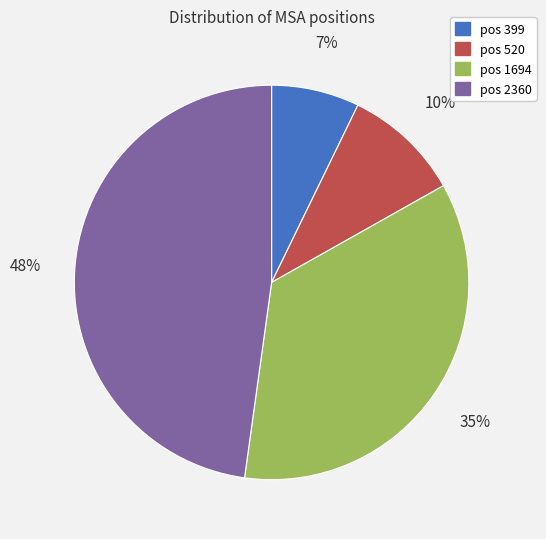

Is there a majority slice in this chart?

No